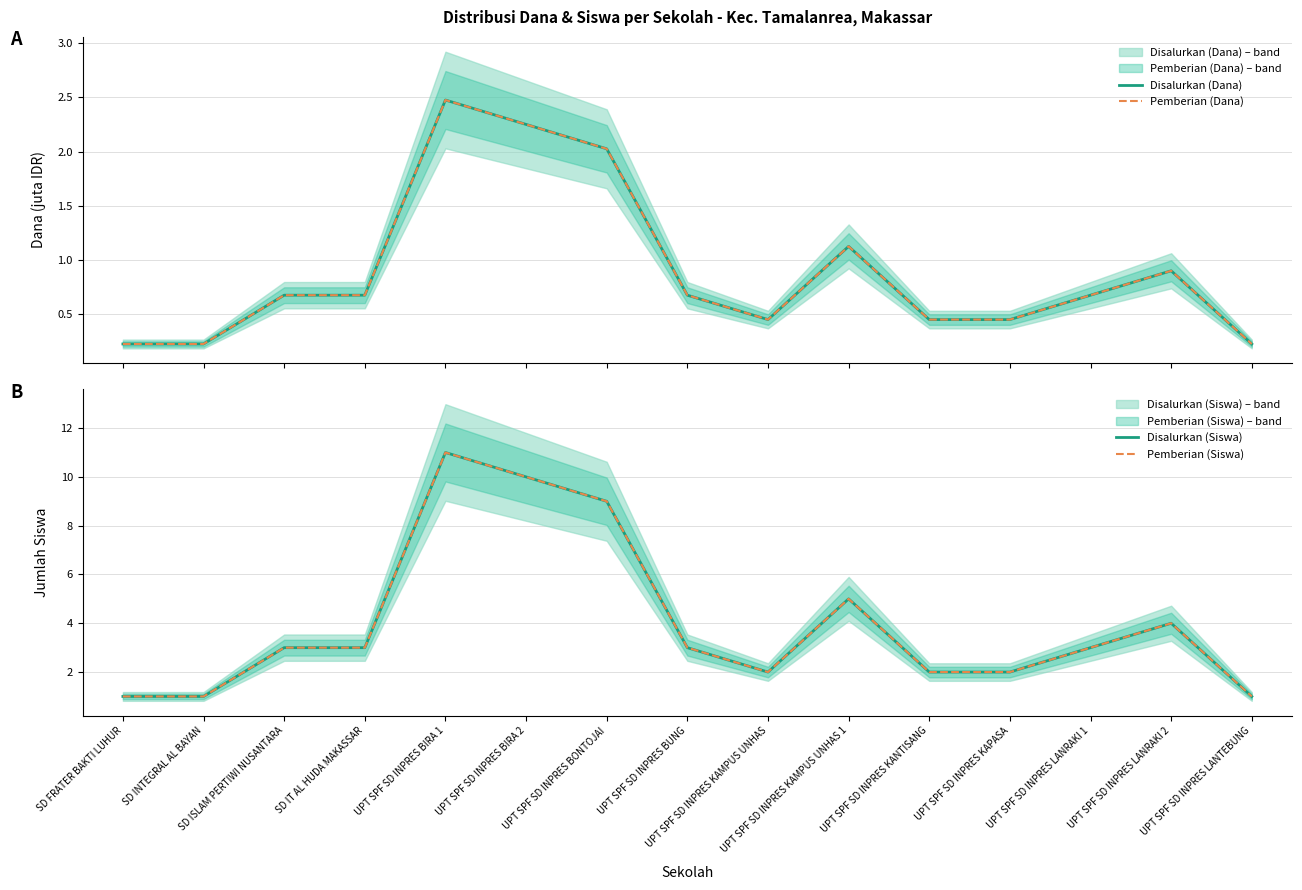

Rank the series by their maximum value, from lowest to highest.

Disalurkan (Dana), Pemberian (Dana), Disalurkan (Siswa), Pemberian (Siswa)